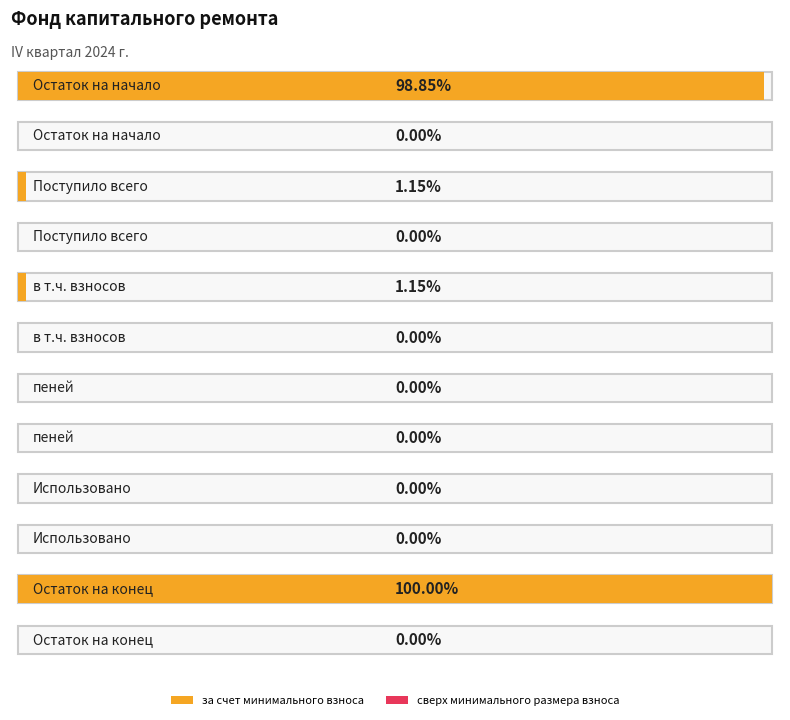

Is the value of за счет минимального взноса at Остаток на начало greater than the value of сверх минимального размера взноса at Остаток на начало?

Yes